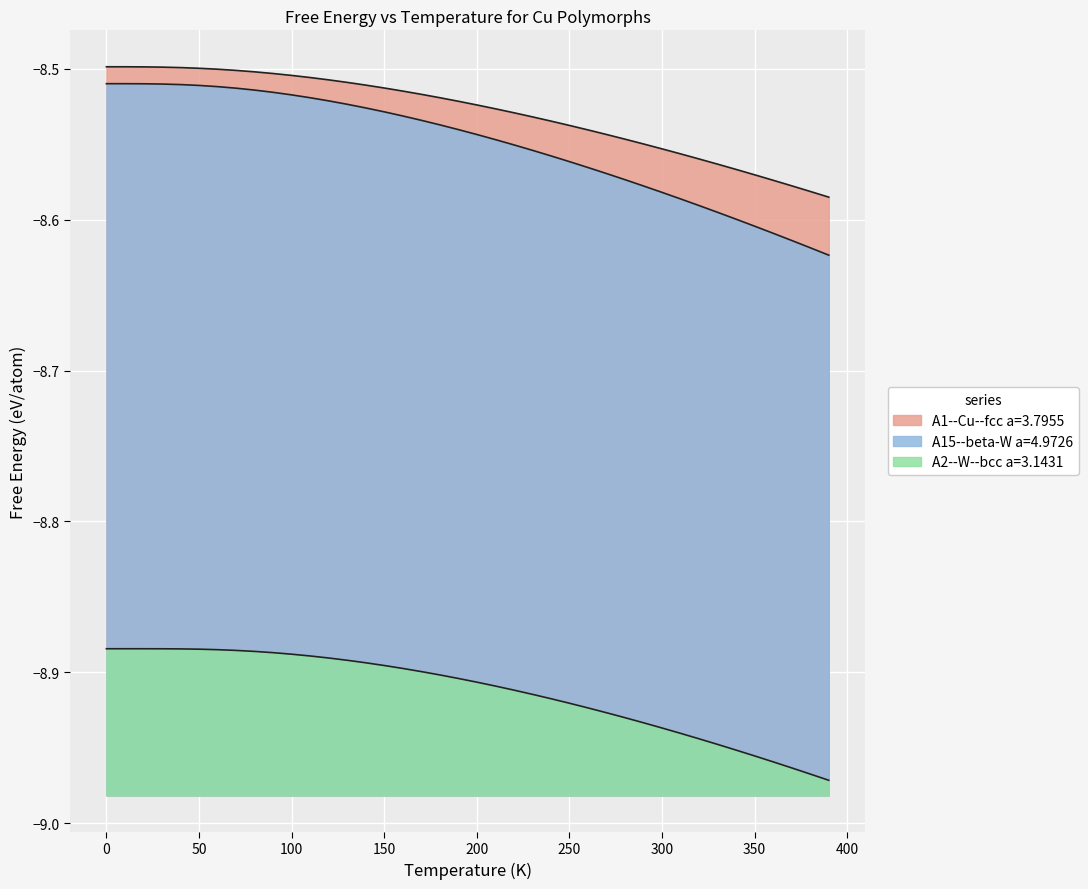

Between 30.0 and 340.0, which is larger?

30.0